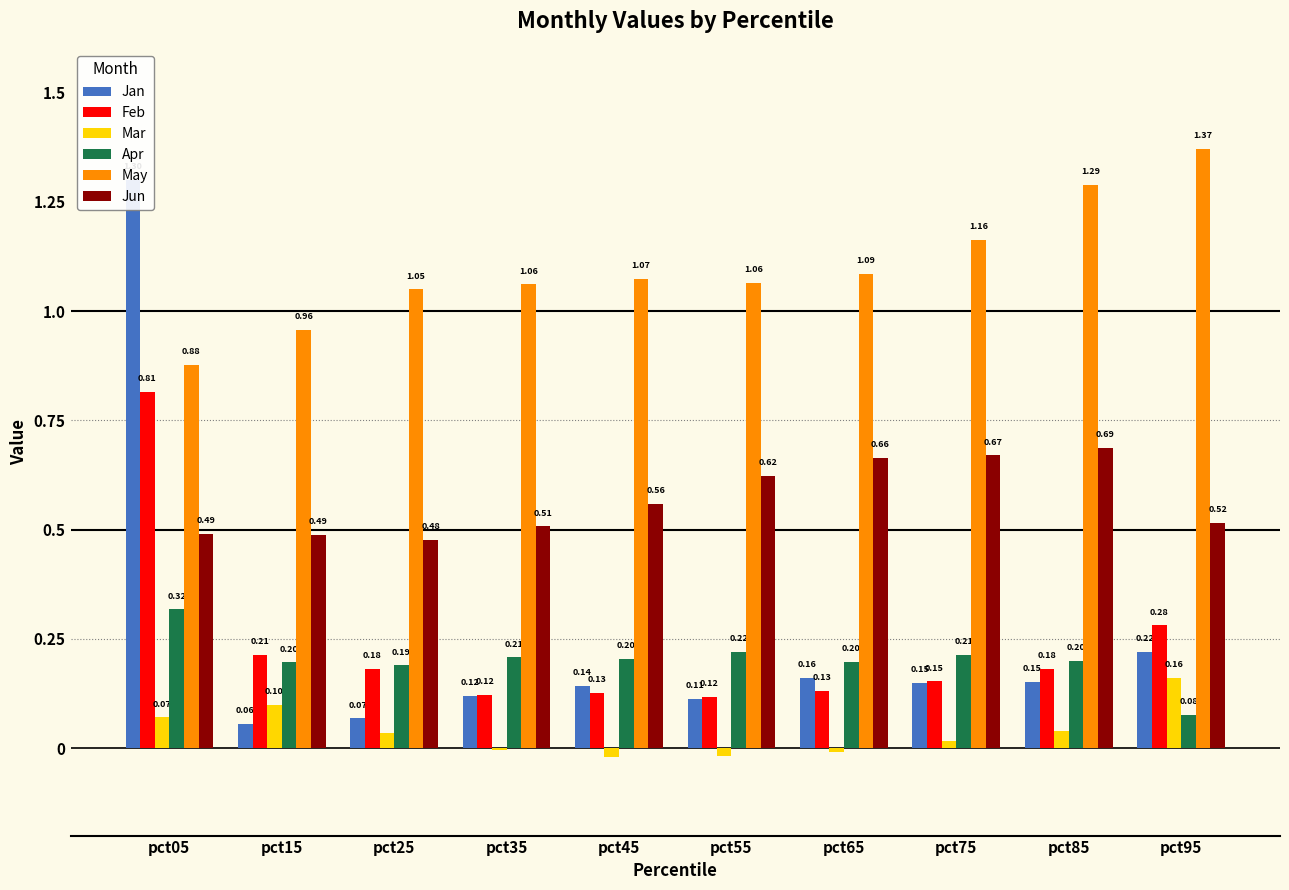

At which label is Jun closest to 0?

pct25